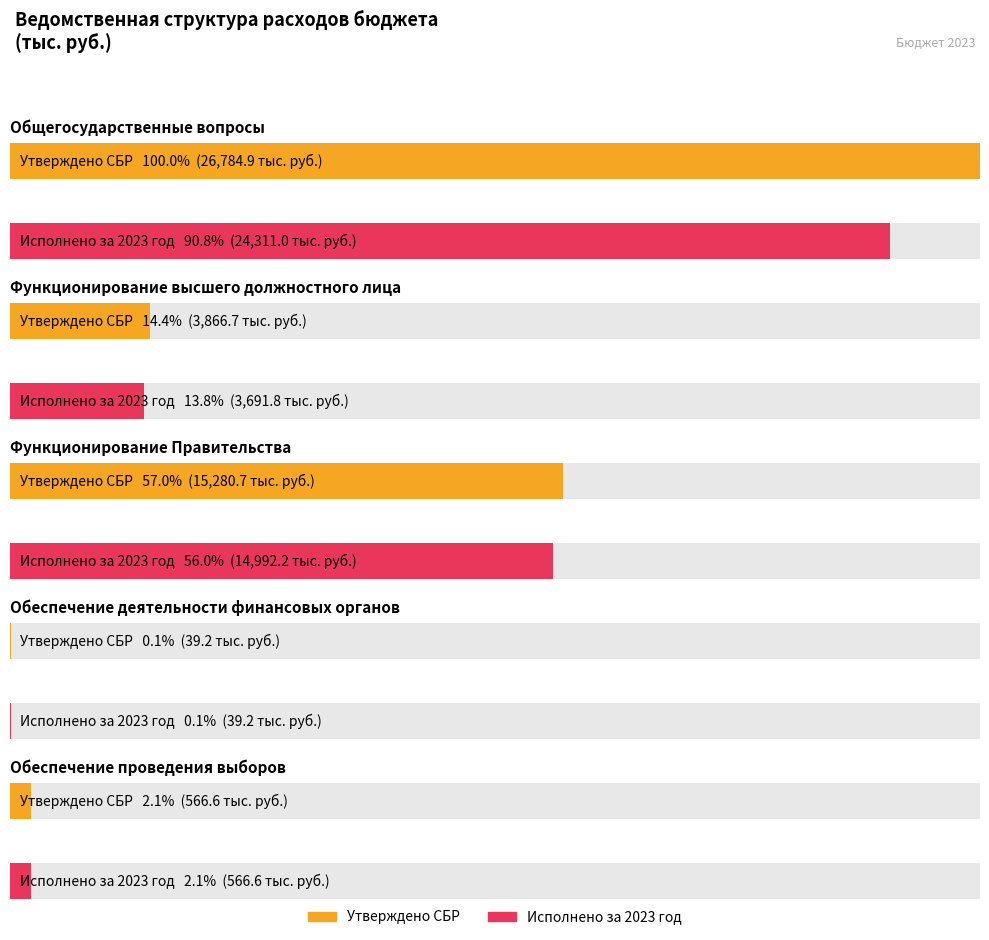

What position from the right is Функционирование Правительства?

3